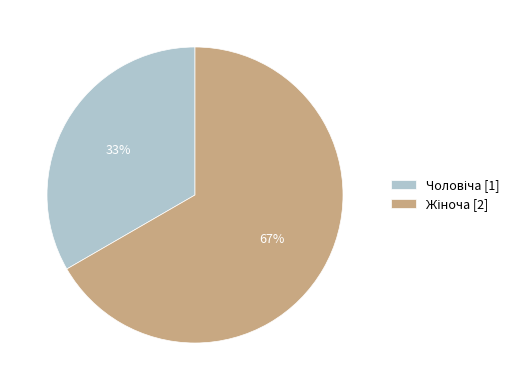

Is there a majority slice in this chart?

Yes